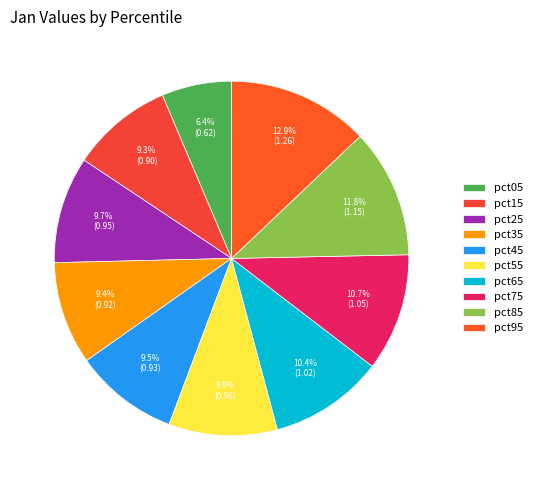

How many segments does this pie chart have?

10